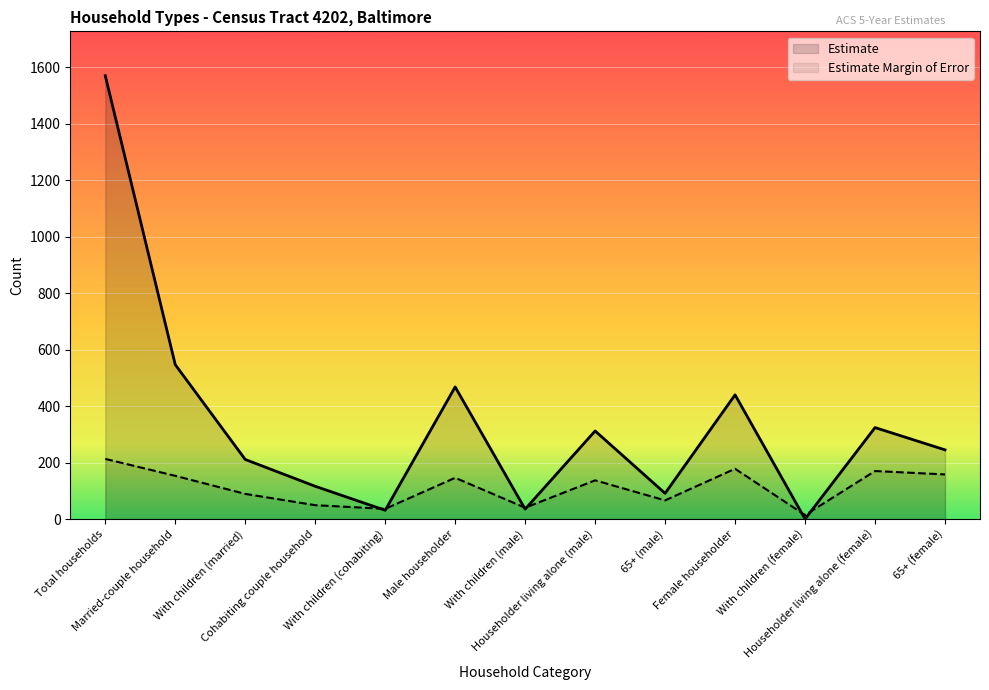

True or false: Estimate Margin of Error and Estimate cross at least once.

True